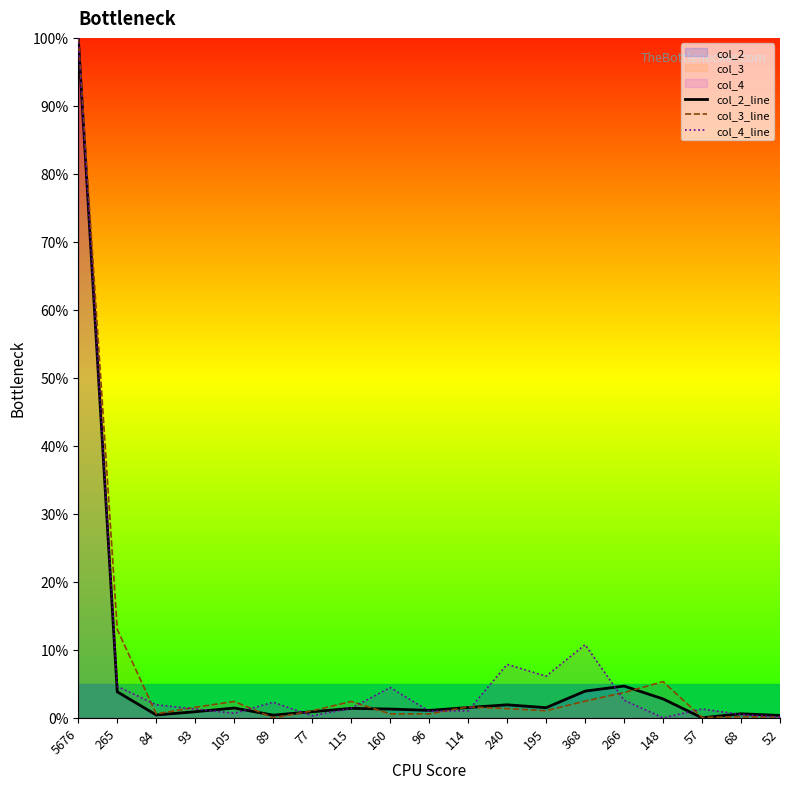

Between which two adjacent categories do col_3_line and col_2_line first intersect?

105 and 89